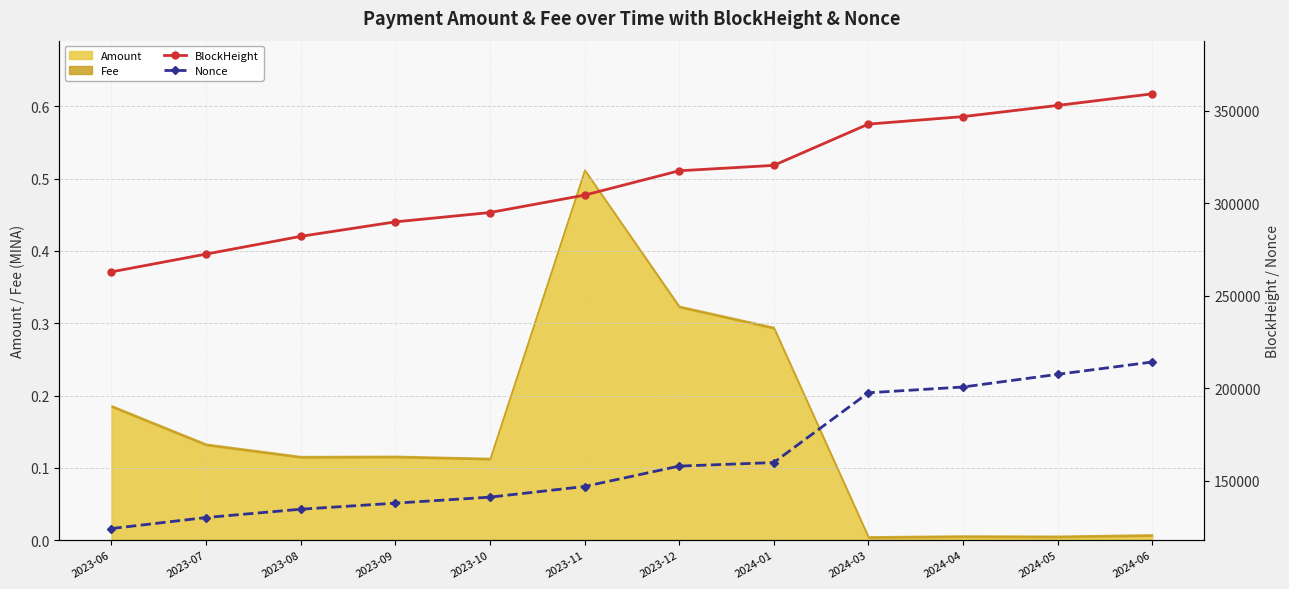

What is the label of the 5th point from the right?

2024-01